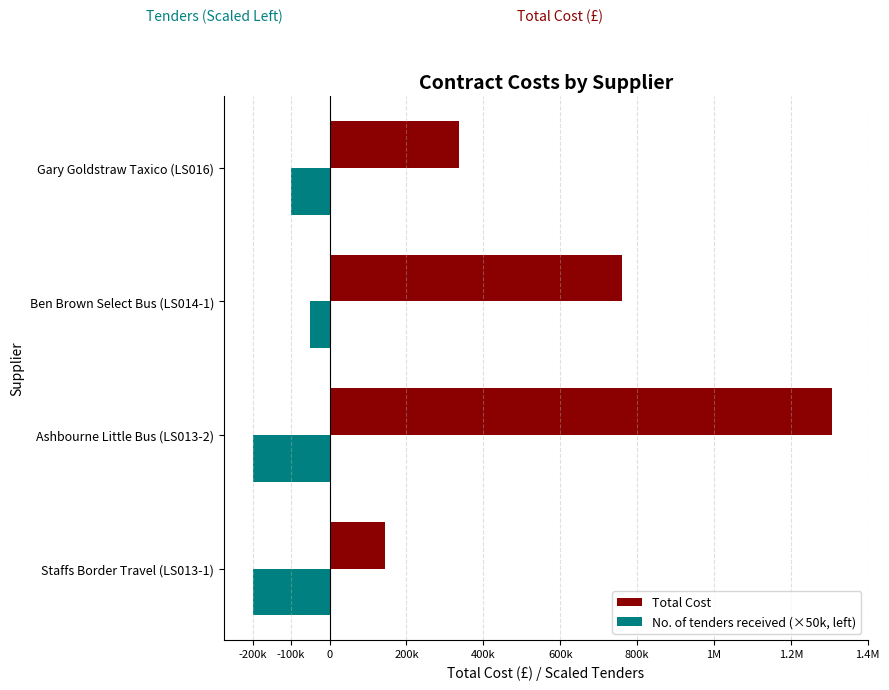

What are all the series names shown in the legend?

Total Cost, No. of tenders received (×50k, left)